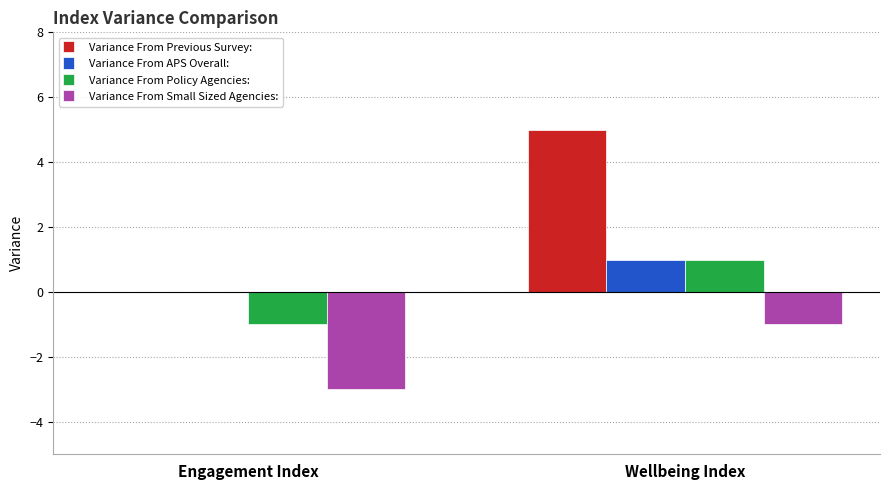

What is the maximum value for Variance From Small Sized Agencies:?

-1